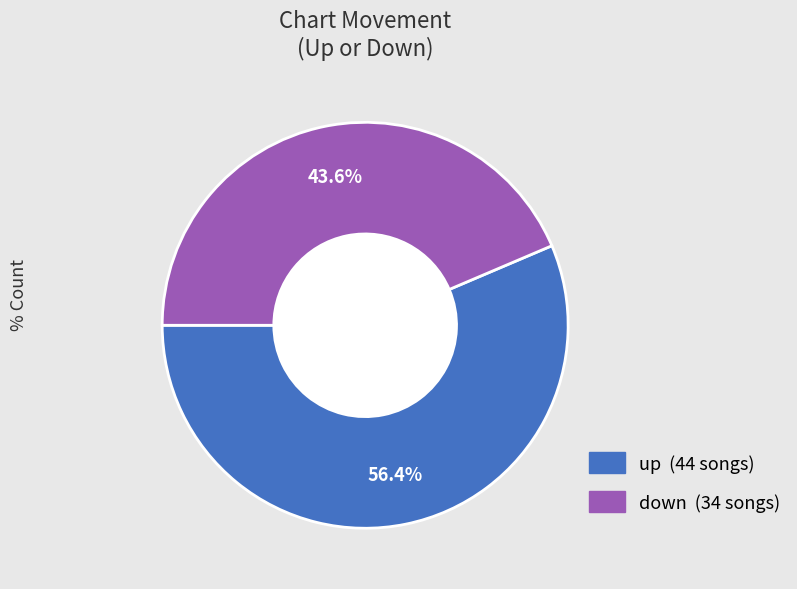

What is the ratio of the value at up to the value at down?

1.3